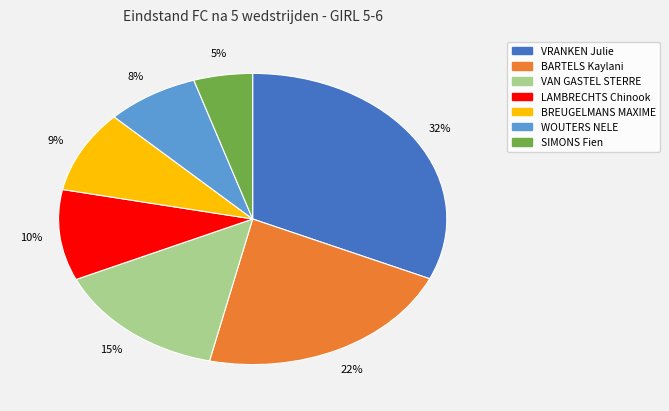

To the nearest percent, what portion does BARTELS Kaylani represent?

22%